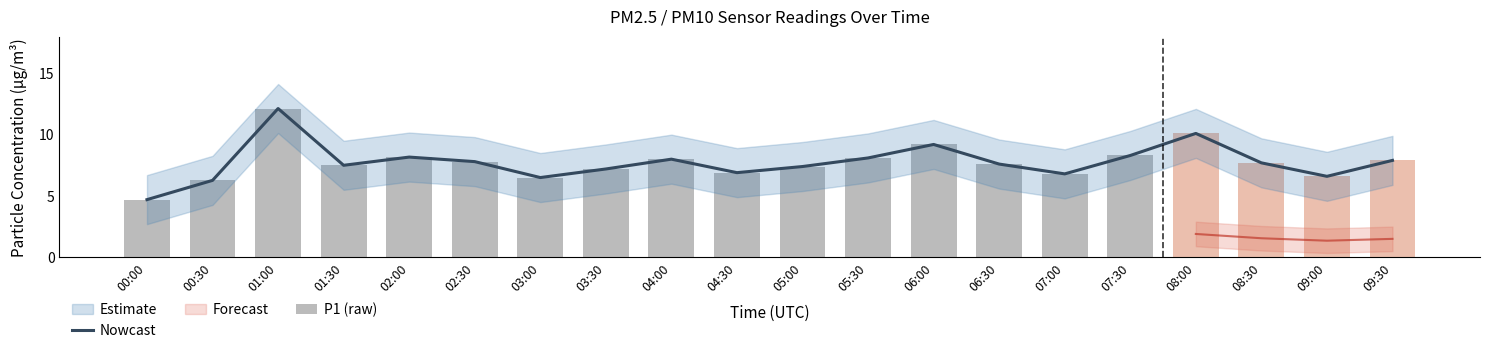

What is the highest value of the P1 (raw) series?

12.1